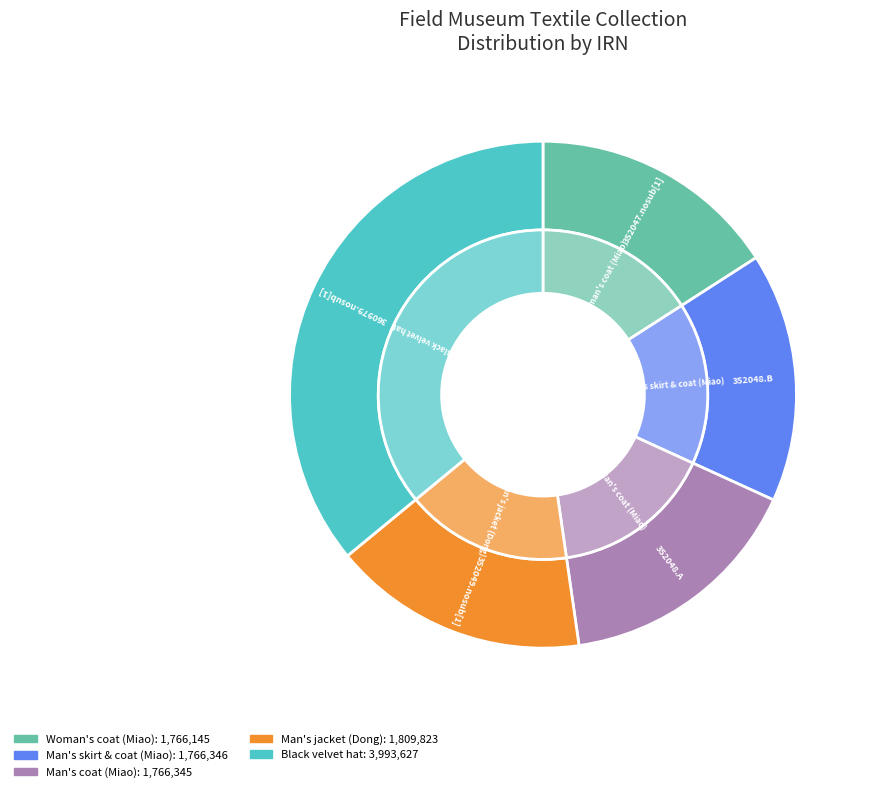

Which slice is the largest?

360979.nosub[1]